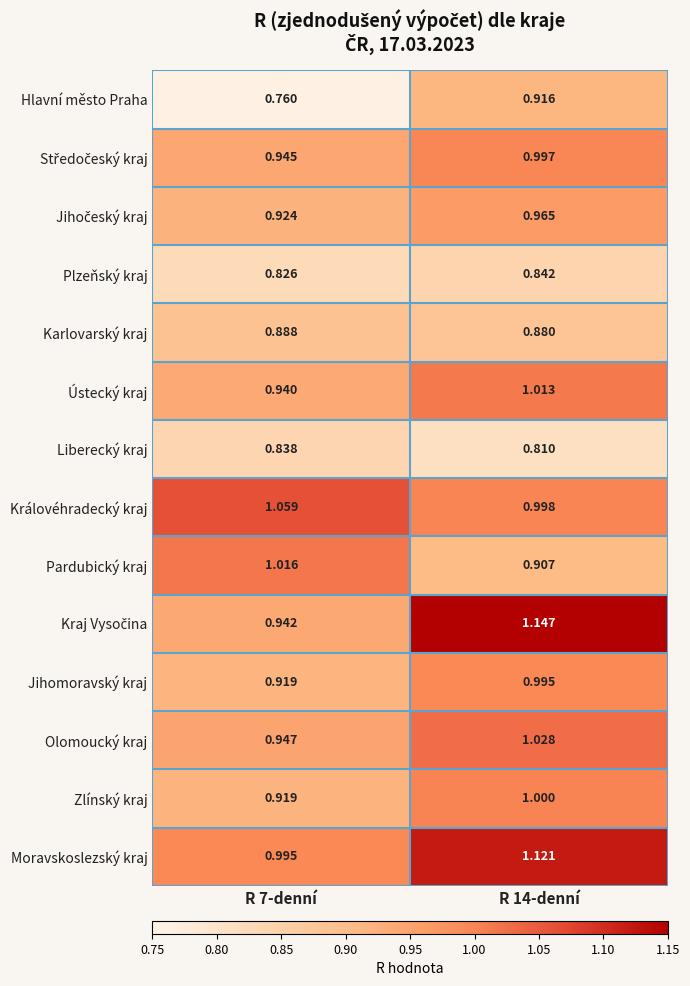

What is the difference between the highest and lowest values at R 7-denní?

0.3